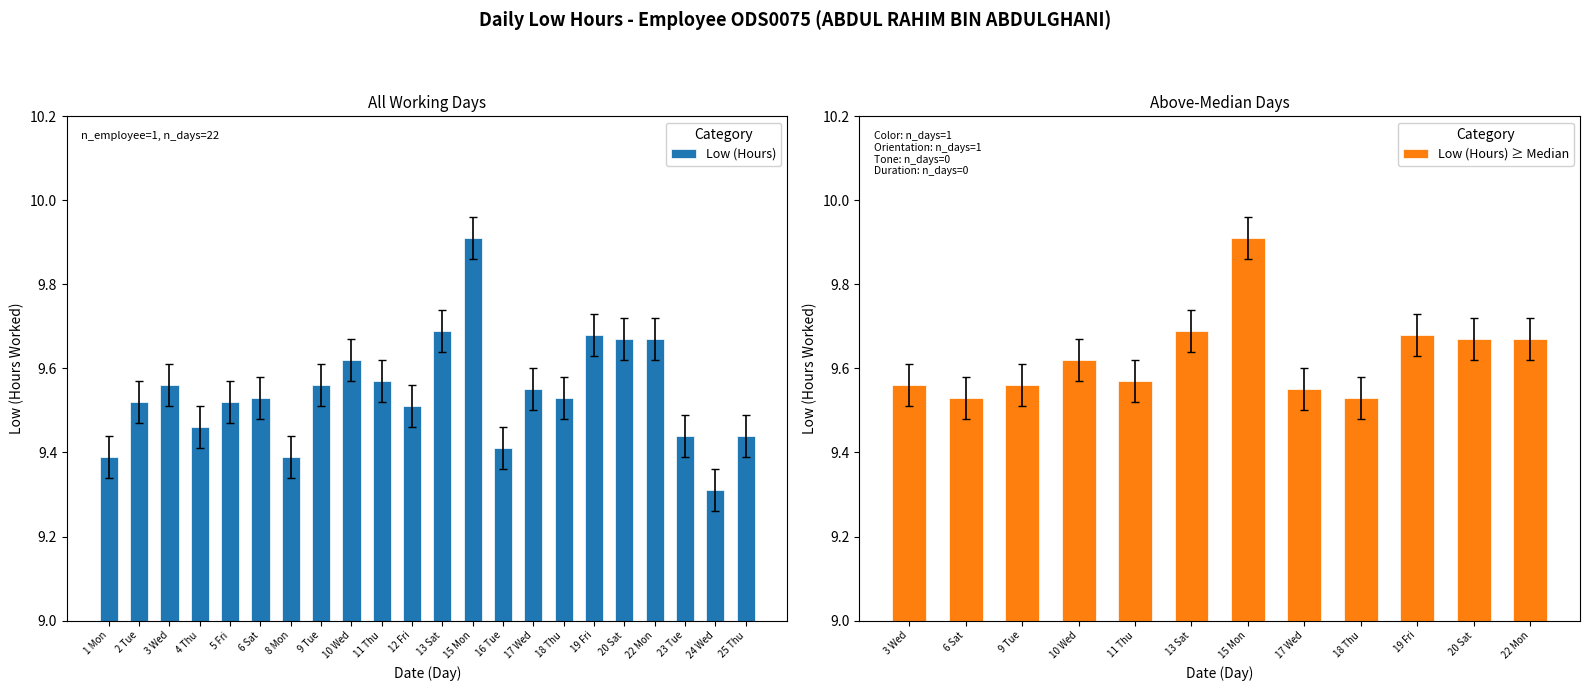

True or false: the data shows 15.2 at 3 Wed.

False